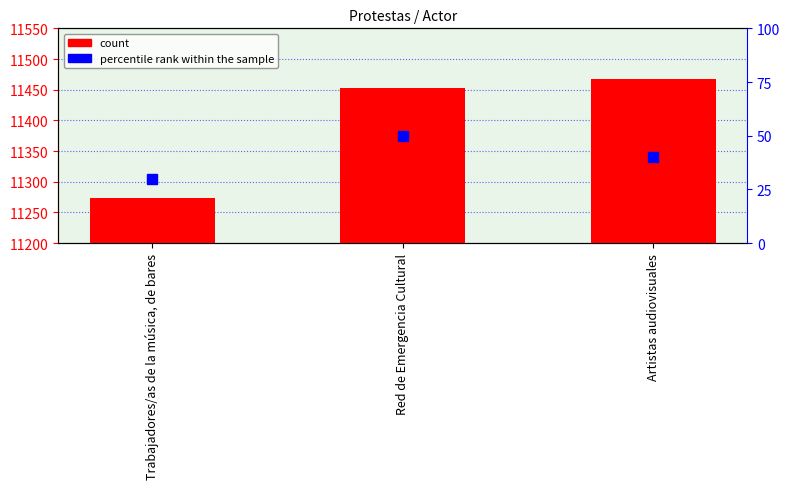

True or false: the data shows 19436 at Trabajadores/as de la música, de bares.

False